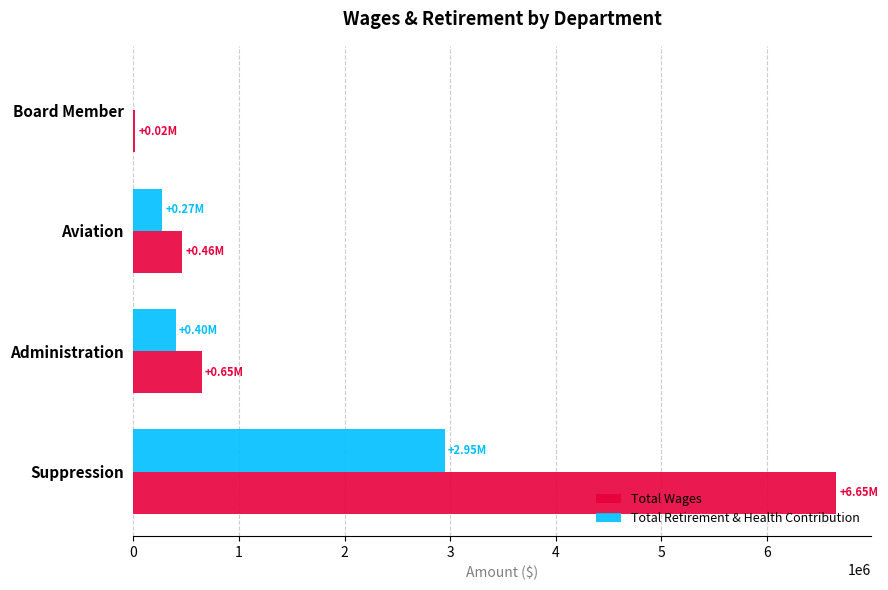

Which category has the highest value in the Total Retirement & Health Contribution series?

Suppression